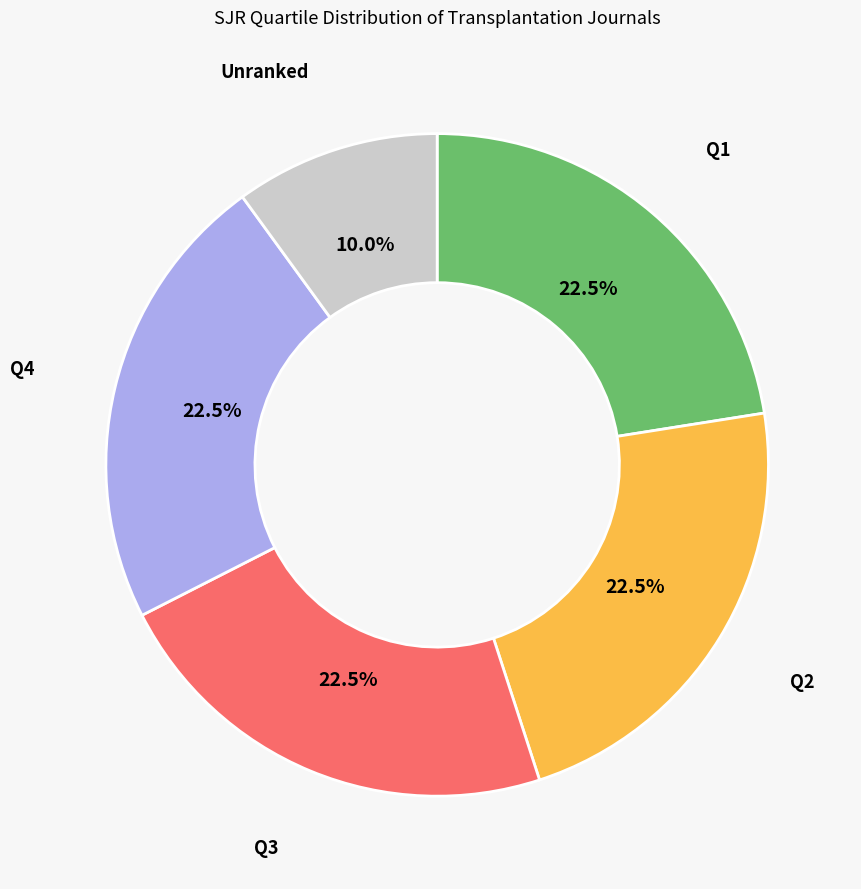

Count the number of slices in the pie.

5